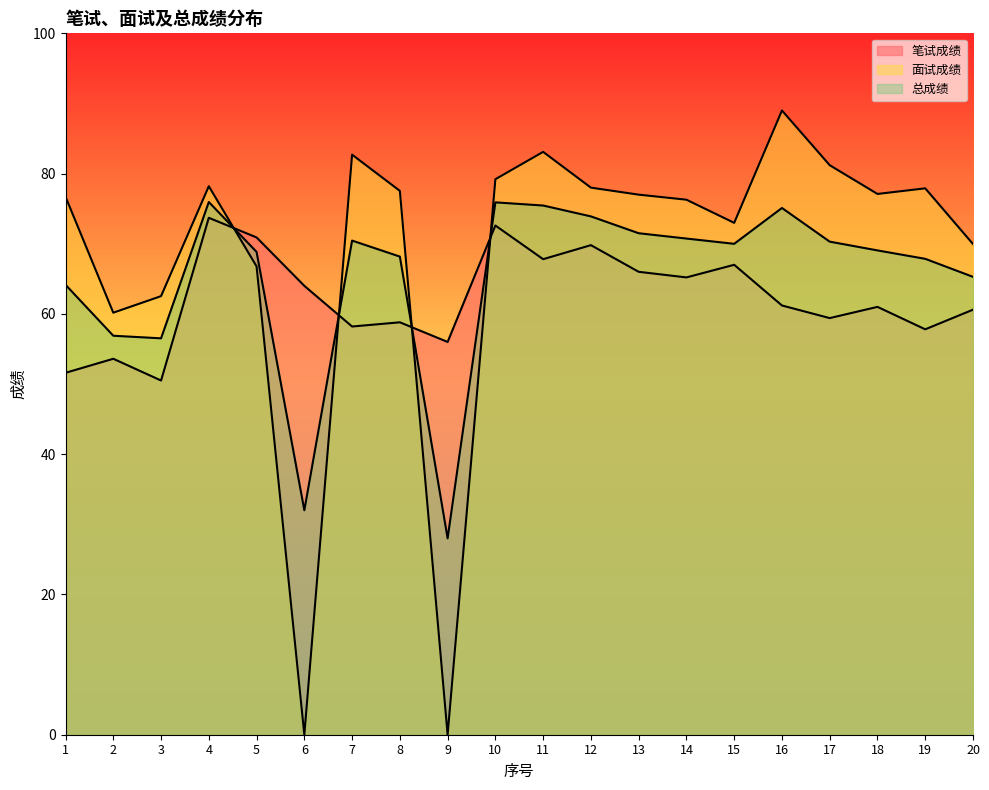

How many intersections are there between 面试成绩 and 总成绩?

4